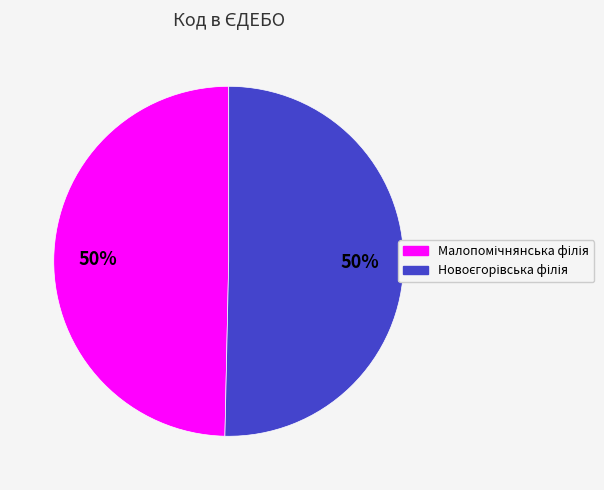

To the nearest percent, what is the average slice percentage?

50%